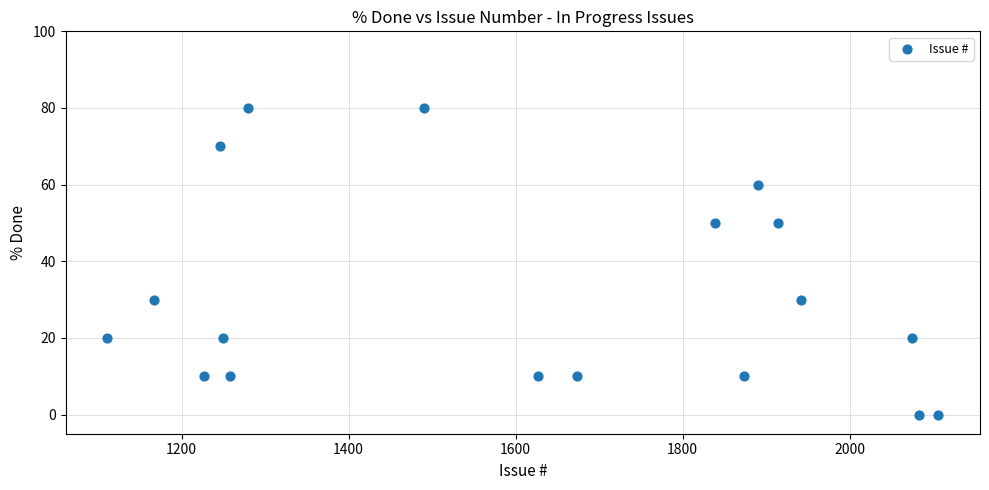

What is the range of Y values (max minus min)?

80